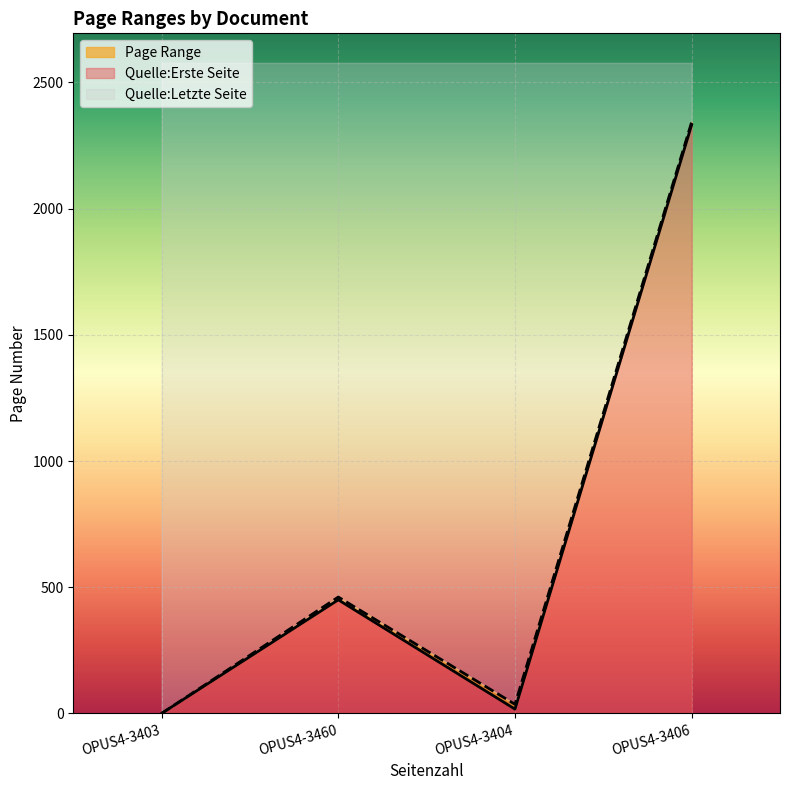

How many lines are shown in the chart?

3